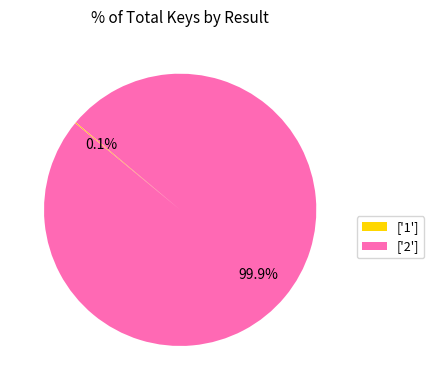

What is the majority slice?

['2']